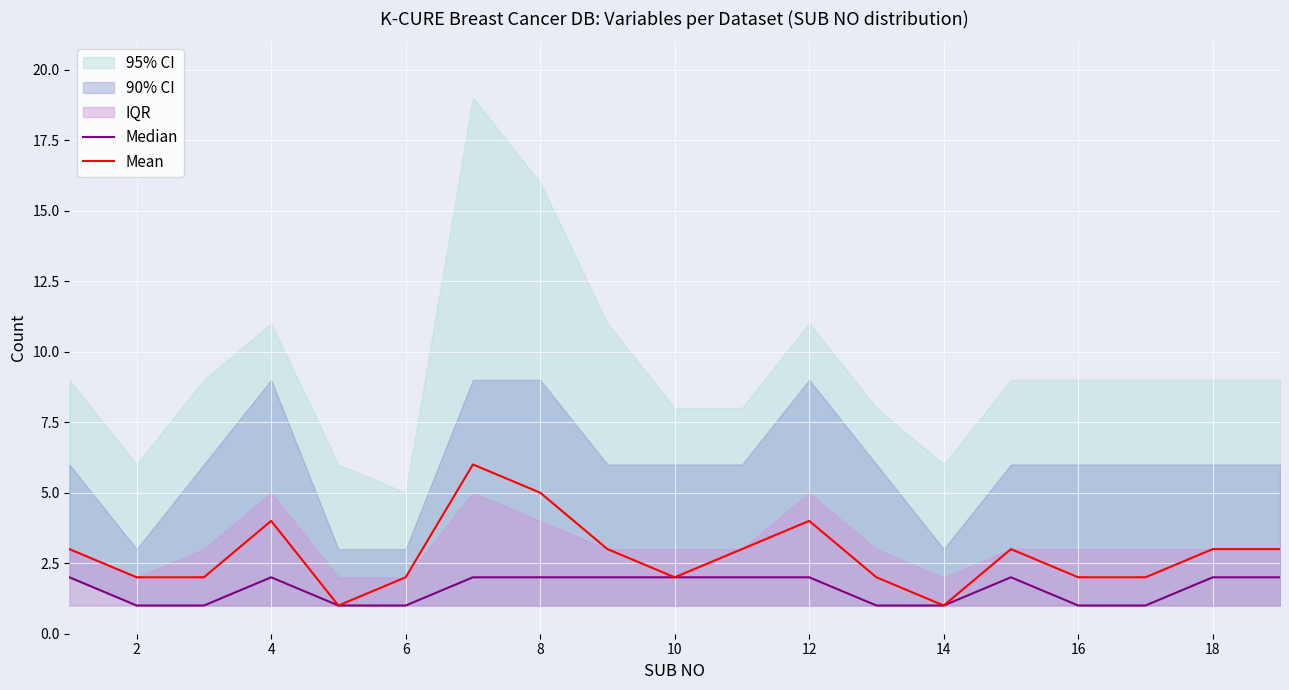

Is it true that Mean equals 4 at 4?

True